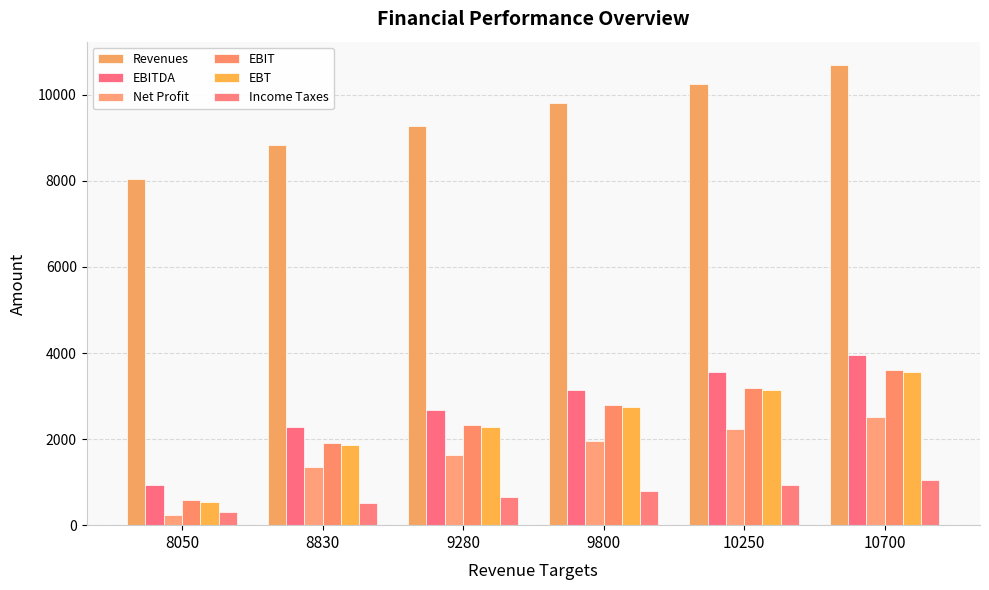

Which category has the highest value in the Income Taxes series?

10700